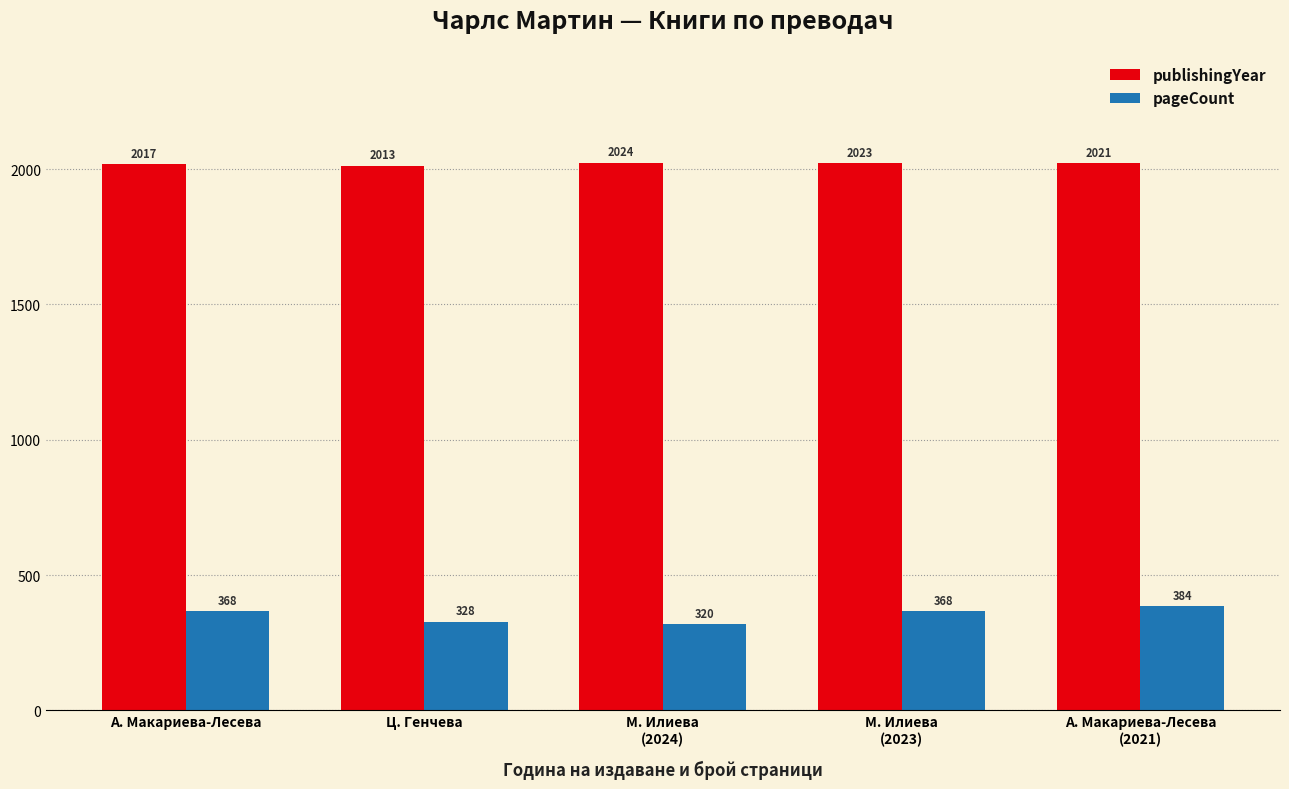

Reading left to right, transcribe all the data shown in this chart.

publishingYear: 2017	2013	2024	2023	2021
pageCount: 368	328	320	368	384